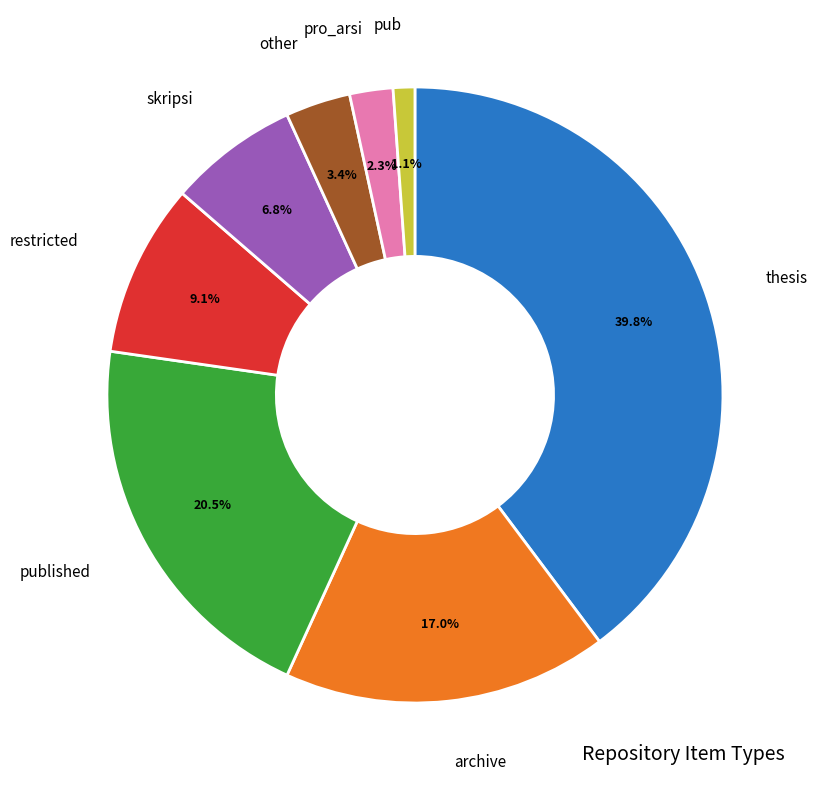

Is there any slice that represents more than half of the pie?

No